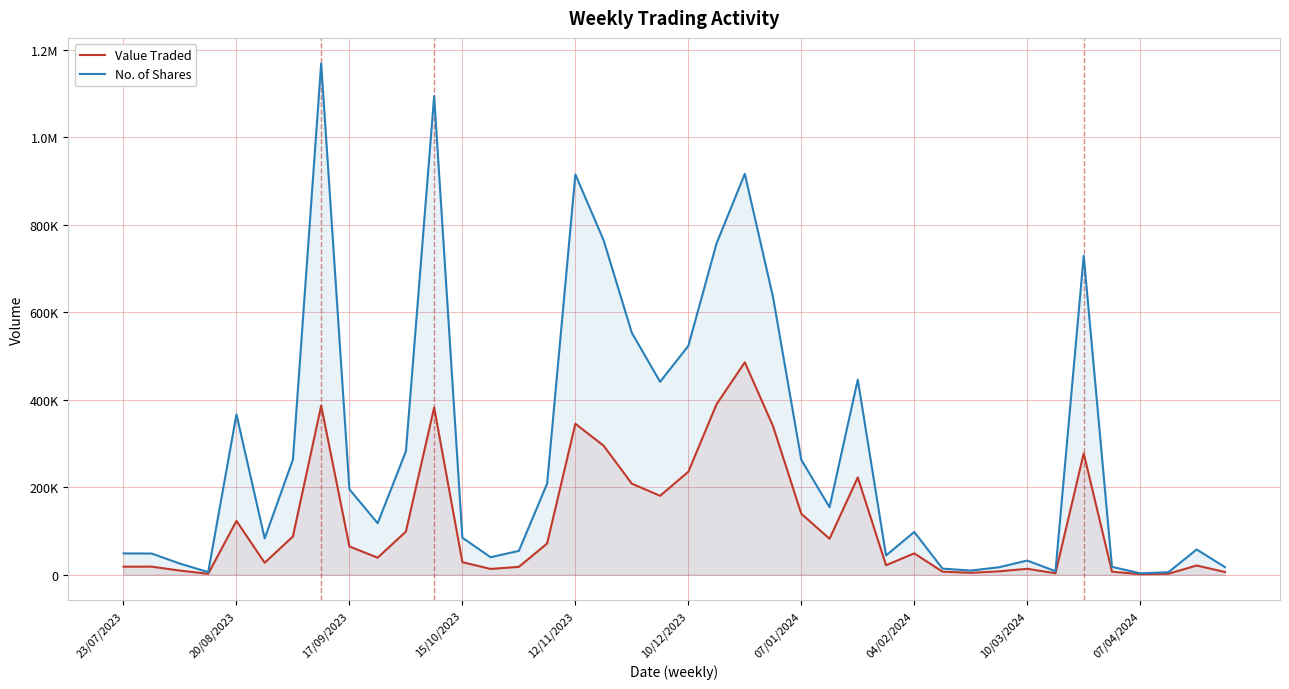

Does the chart display data point markers on the line(s)?

No